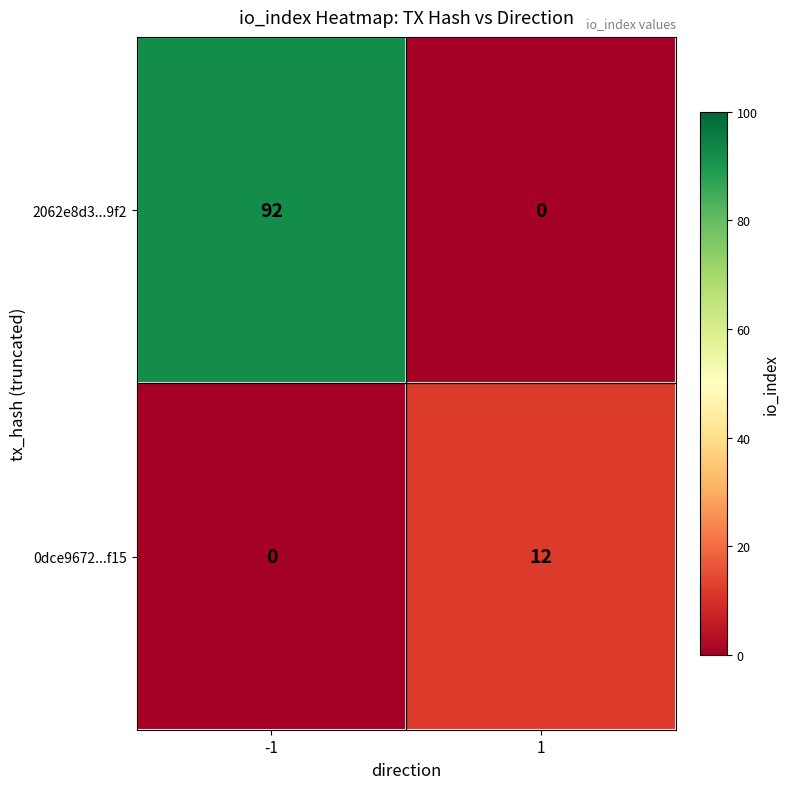

Between -1 and 1, which series saw the biggest shift?

2062e8d3...9f2